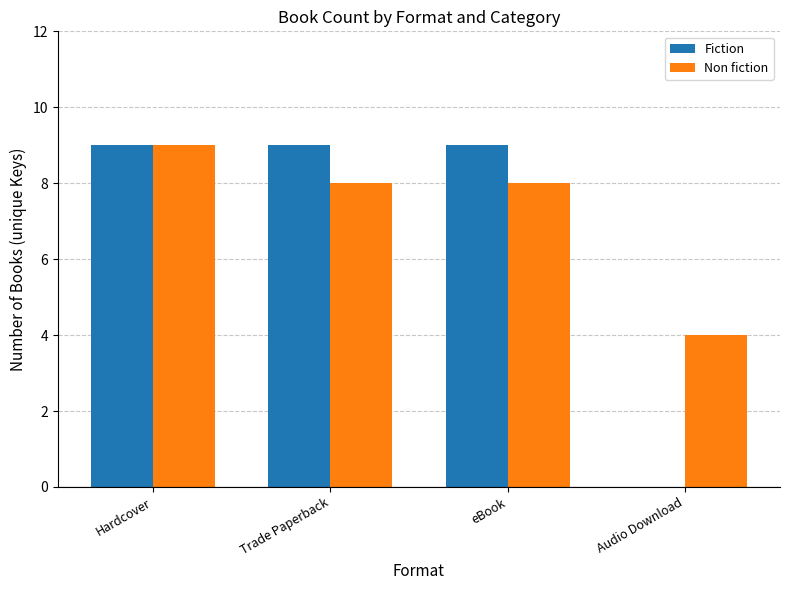

What is the approximate value of Non fiction at Audio Download?

4